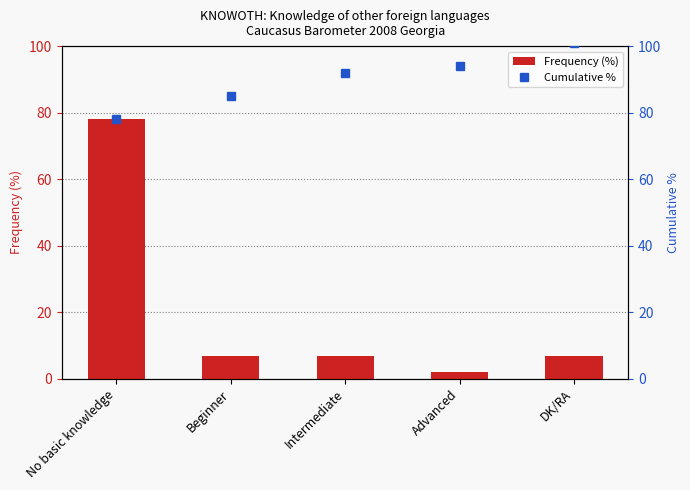

Is it true that Cumulative % equals 85 at Beginner?

True